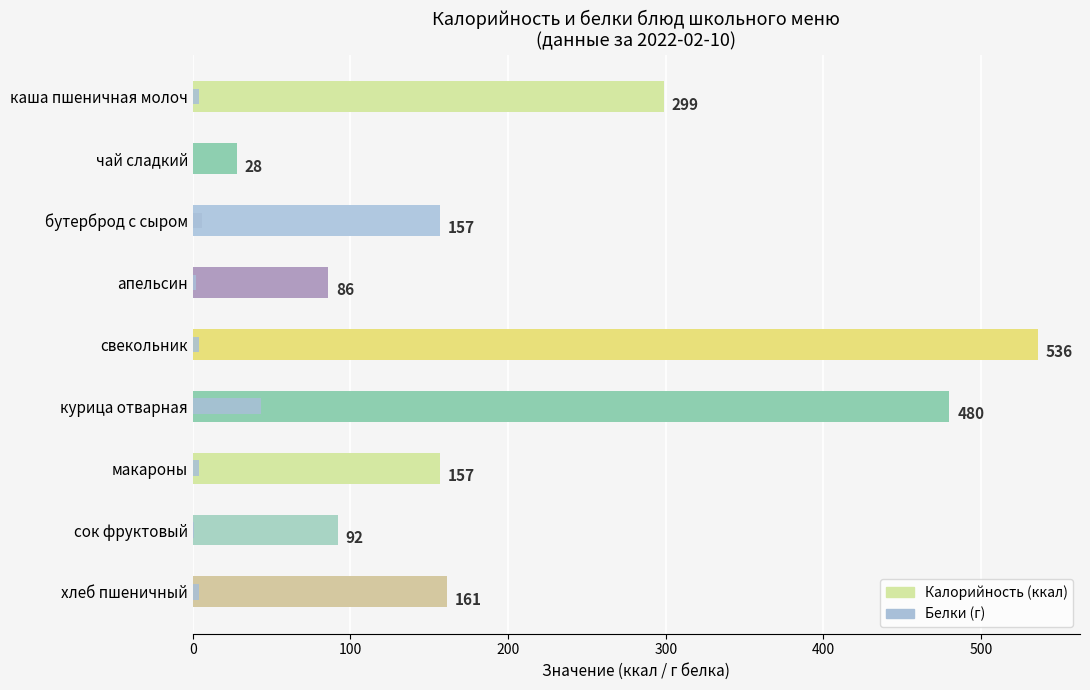

The value of Калорийность at сок фруктовый is 162.8. True or false?

False